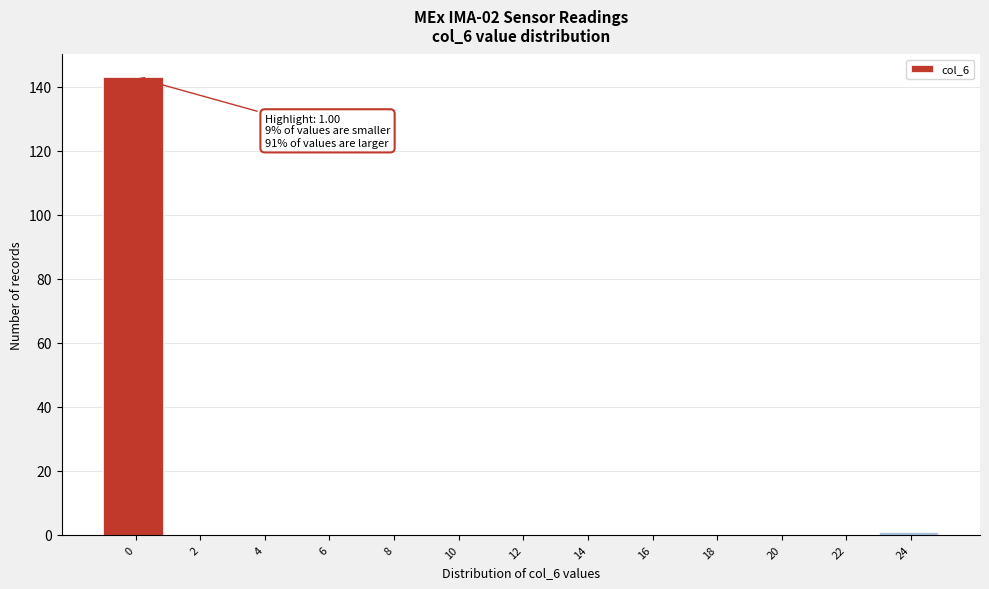

Reading left to right, extract all data points from this chart.

0=143	2=0	4=0	6=0	8=0	10=0	12=0	14=0	16=0	18=0	20=0	22=0	24=1